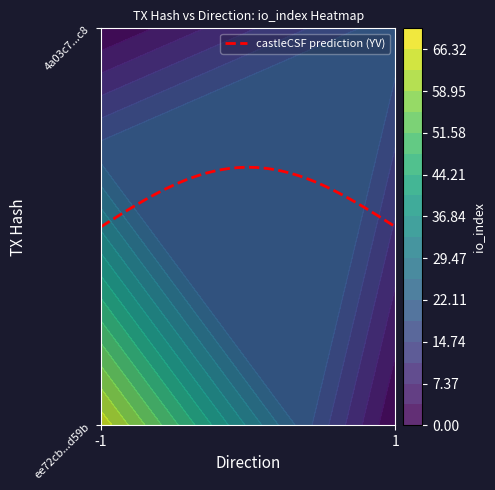

Between -1 and 1, which is larger?

1